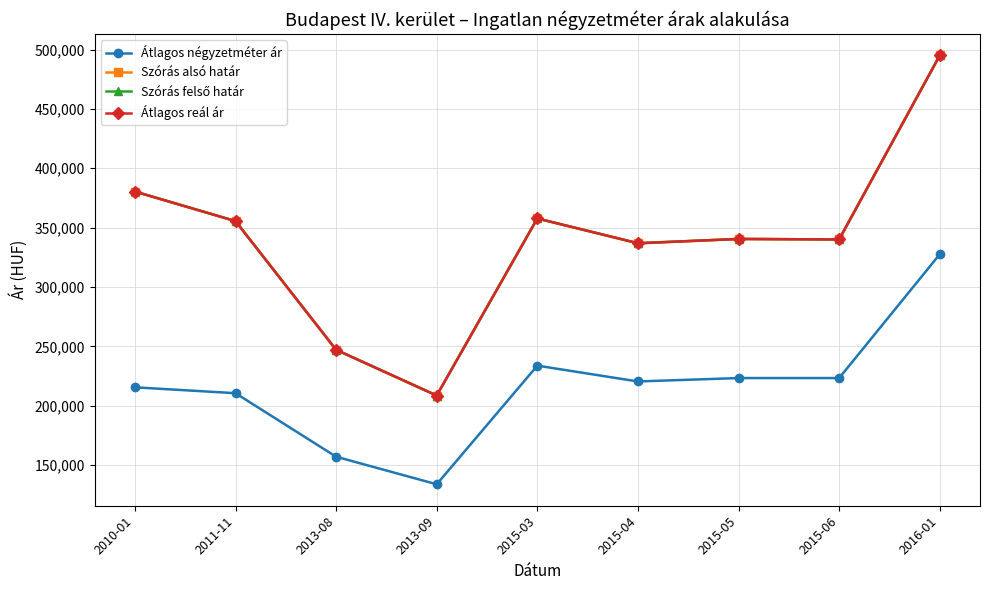

What is the minimum value shown in the chart?

133928